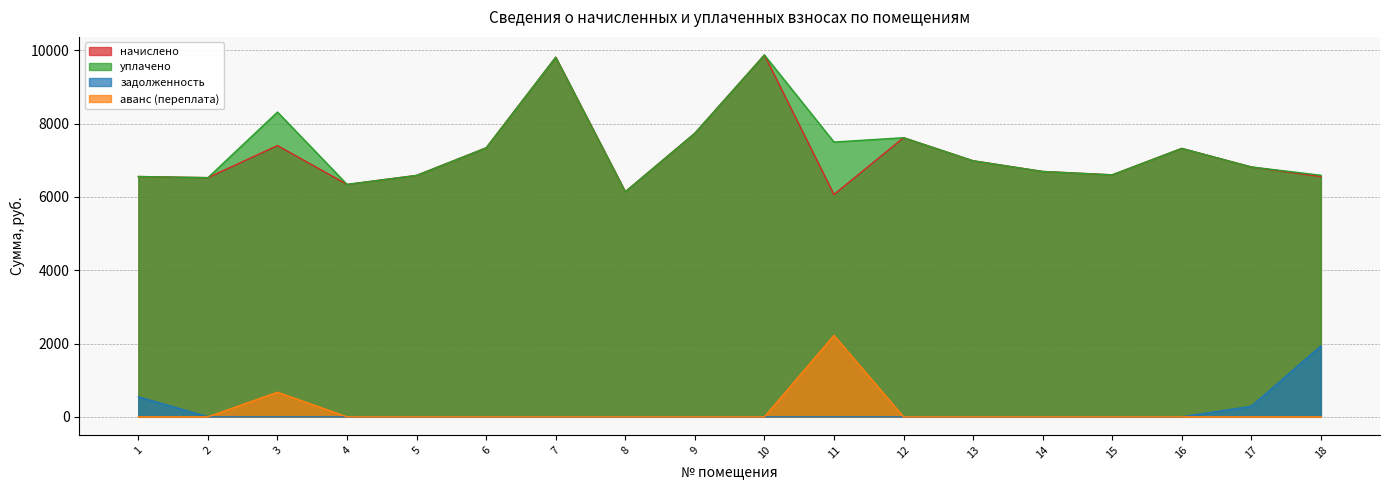

Is it true that уплачено equals 6528.0 at 2?

True